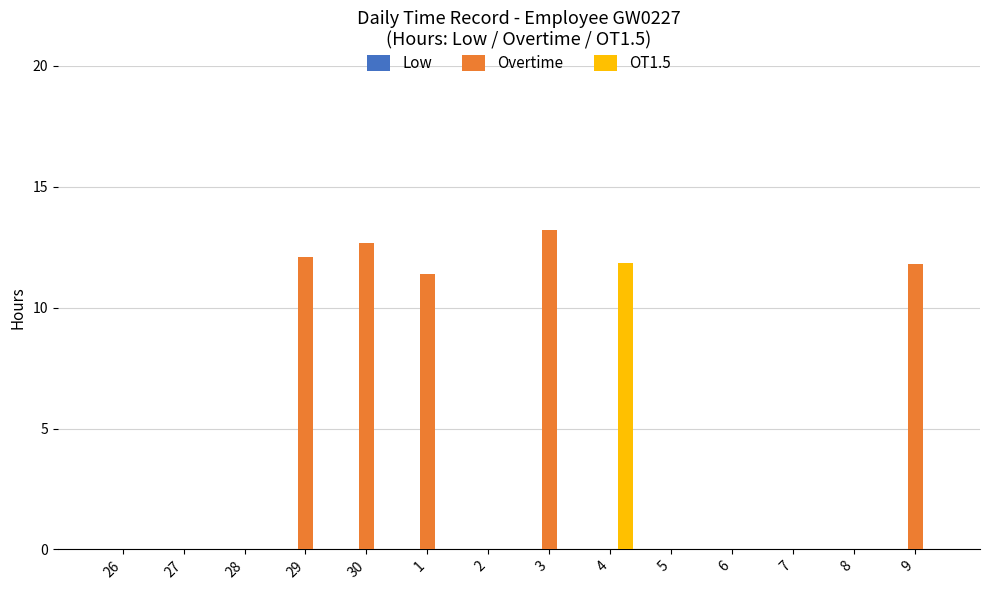

The value of OT1.5 at 7 is -5.0. True or false?

False